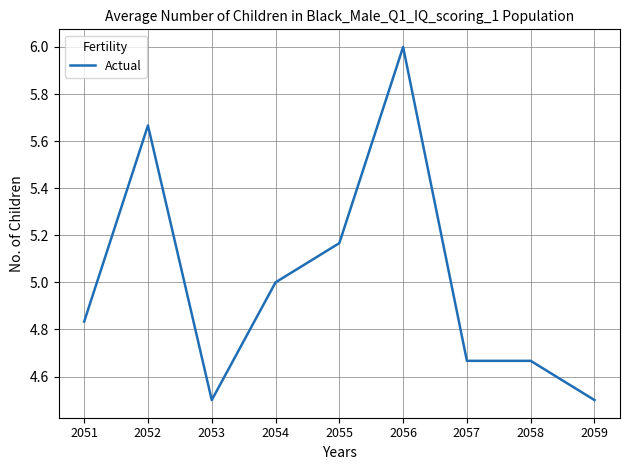

True or false: the data shows 2.5 at 2059.

False